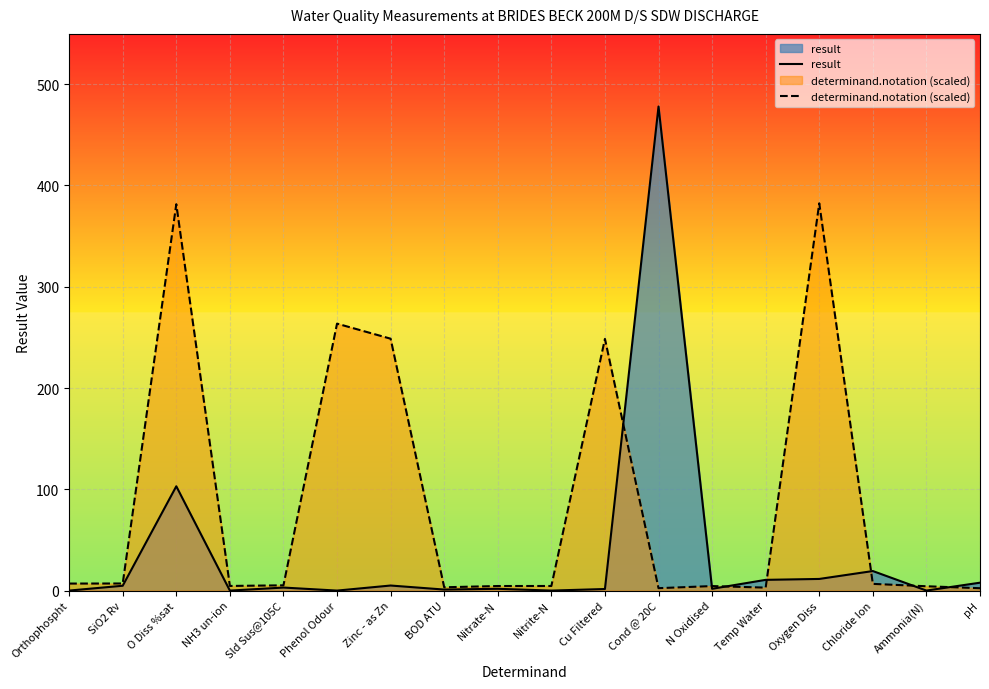

What is the value of the determinand.notation (scaled) point at the 2nd from the left?

7.0